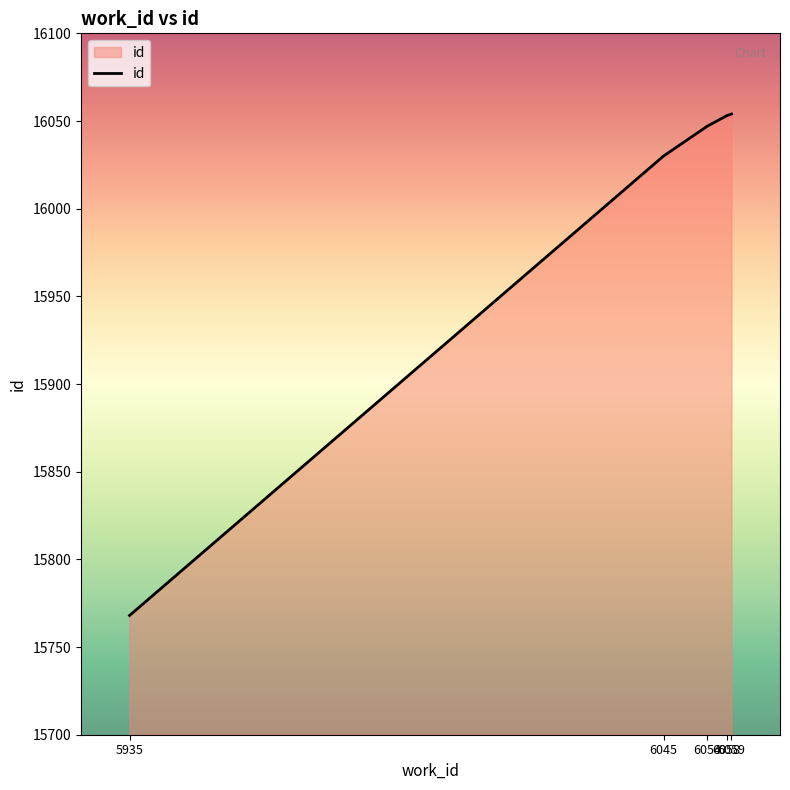

What is the change in value from 5935 to 6059?

+286